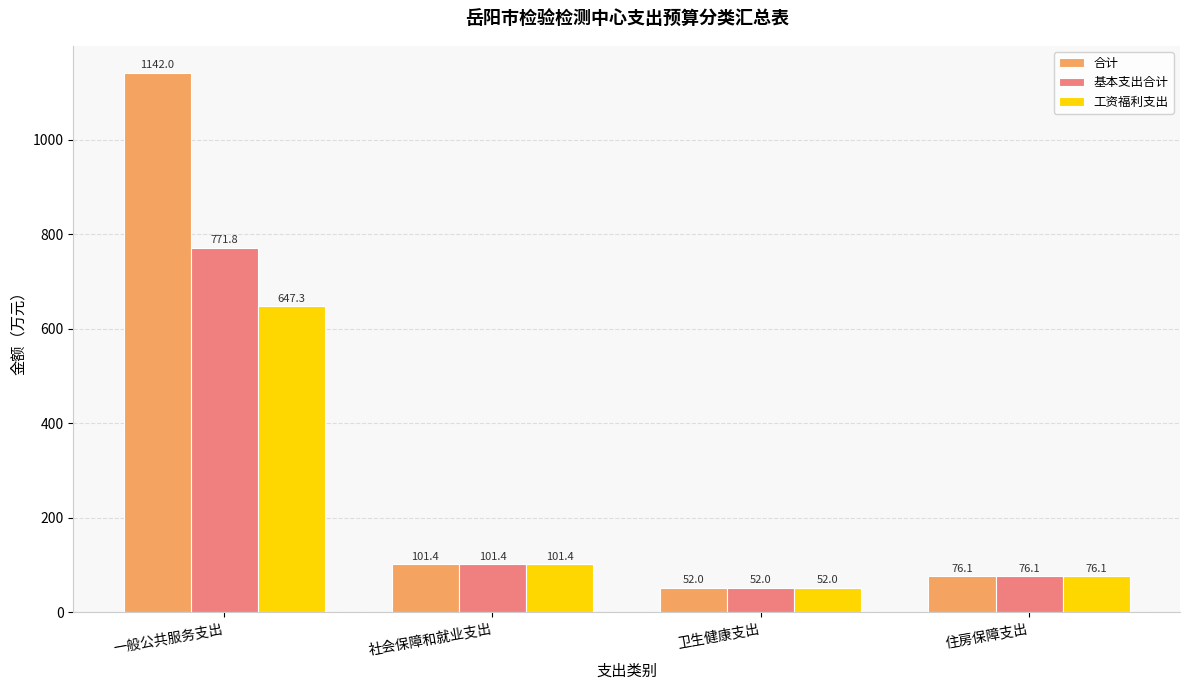

What is the difference between the 基本支出合计 values at 卫生健康支出 and 一般公共服务支出?

719.8